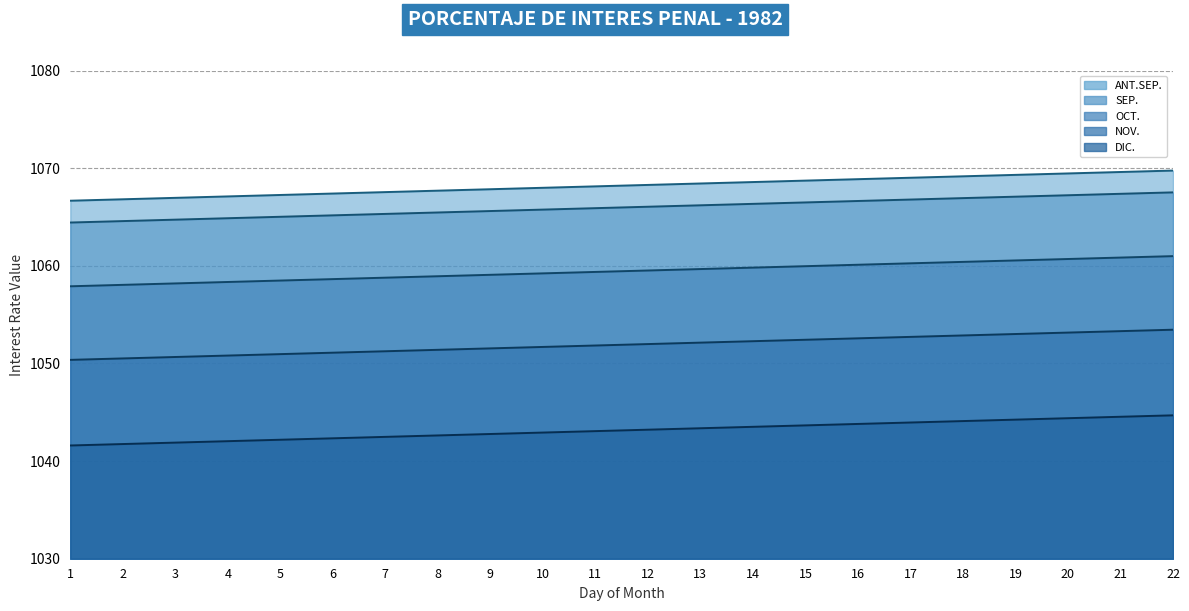

At which category does the chart reach its minimum across all series?

1